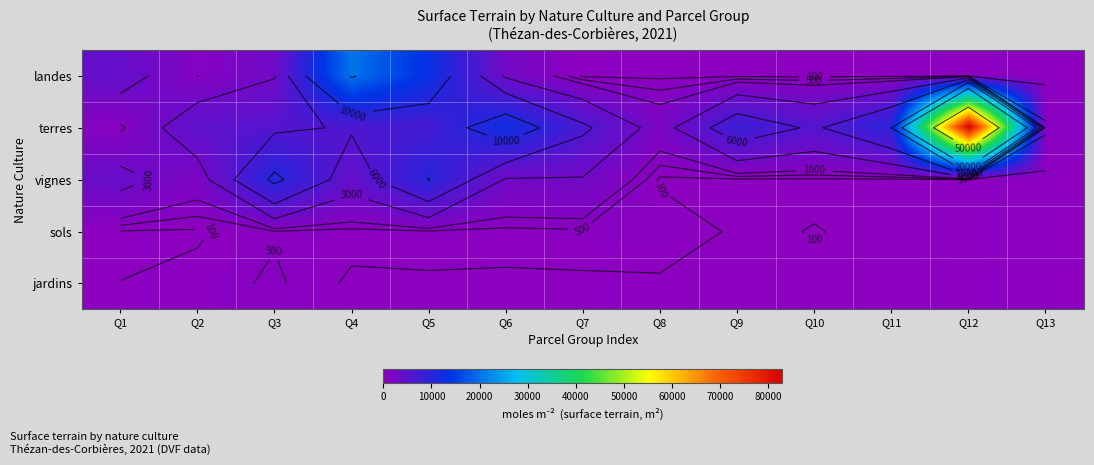

Rank the series by their maximum value, from highest to lowest.

terres, landes, vignes, jardins, sols